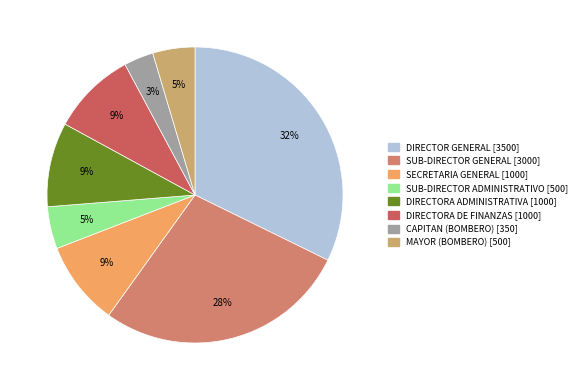

Which category has the smallest portion of the pie?

CAPITAN (BOMBERO)